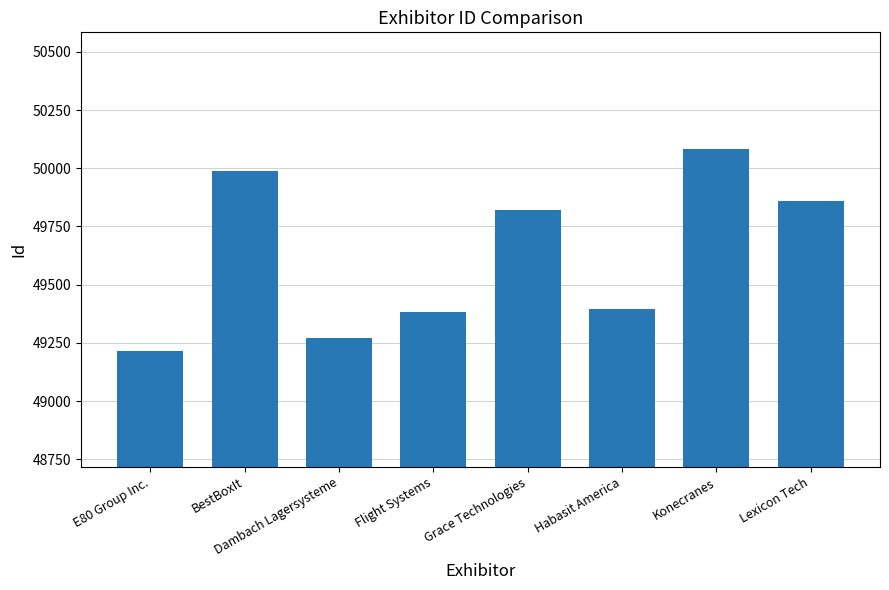

Are the bars grouped side by side (vs. stacked)?

No